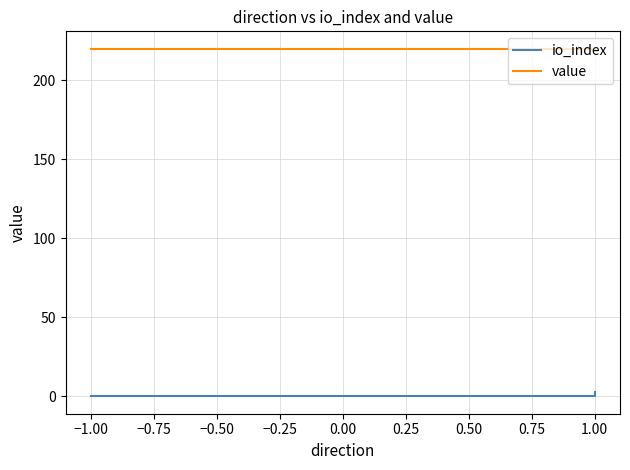

What is the label of the 4th point from the left?

−1.00